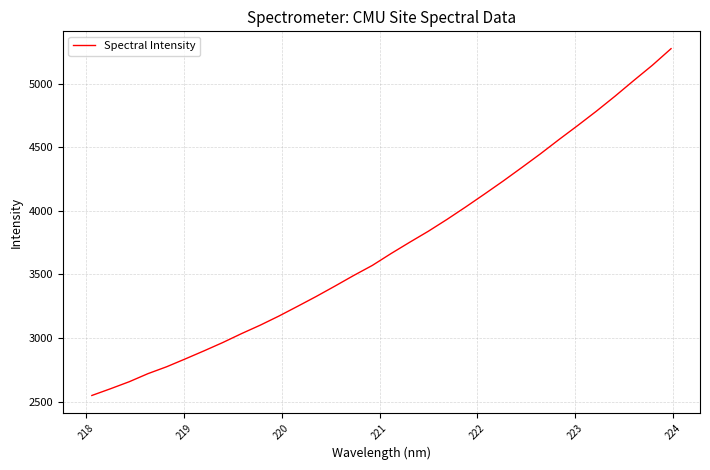

What is the greatest value displayed?

5274.3